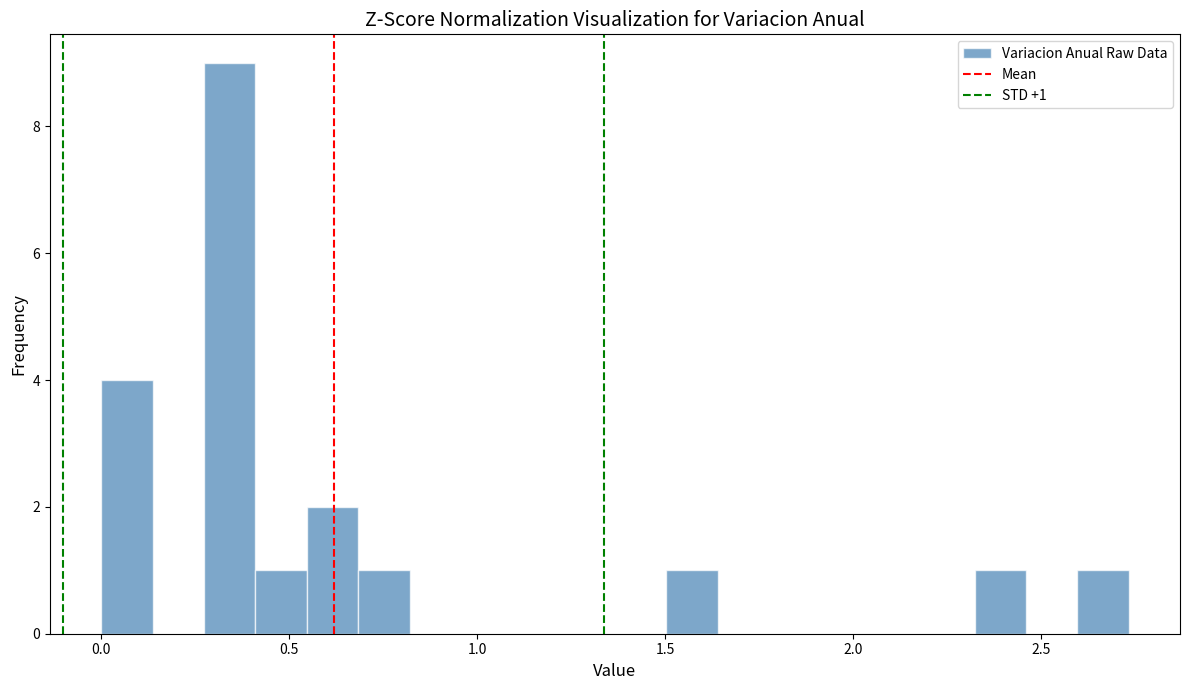

Read against the x-axis, roughly where is the centre of the tallest bar?

0.35